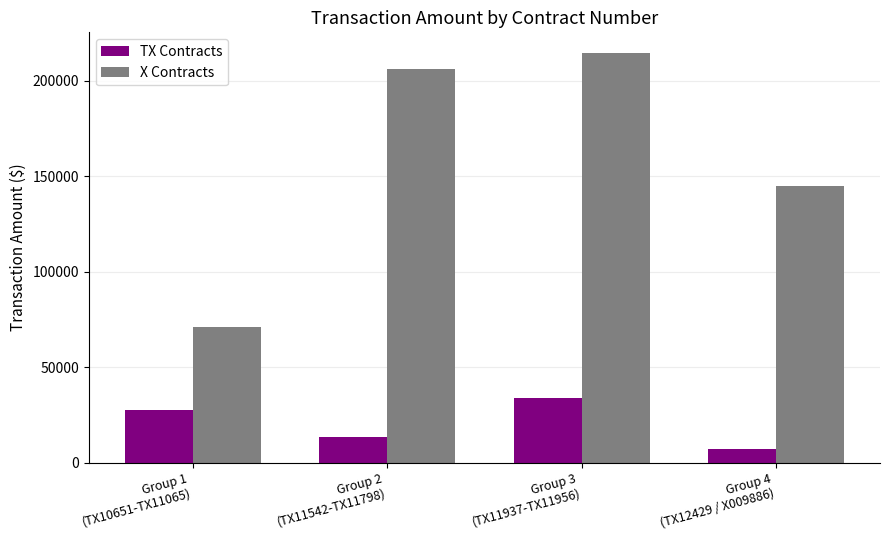

What is the maximum value for X Contracts?

214750.0